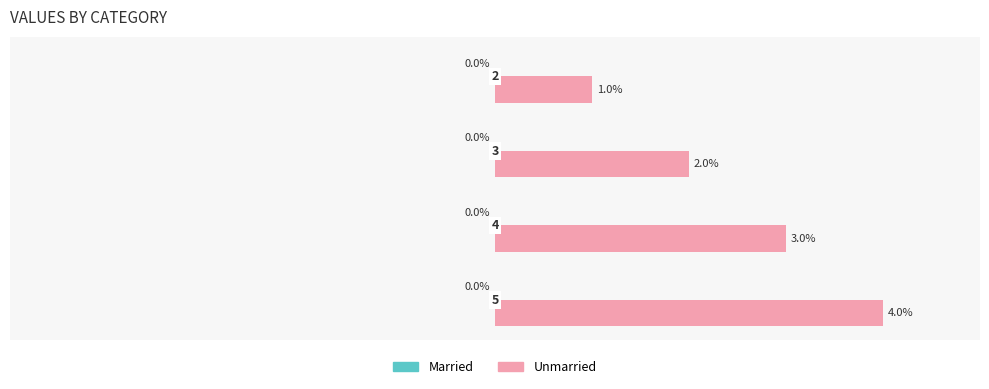

What is the greatest value displayed?

4